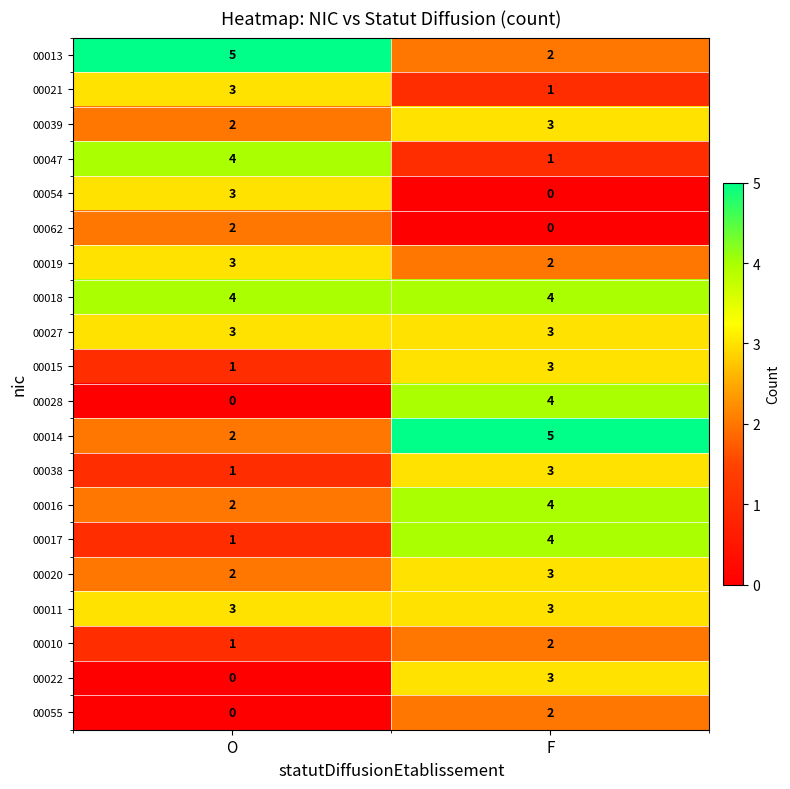

The 00015 series shows 0 at O. True or false?

False